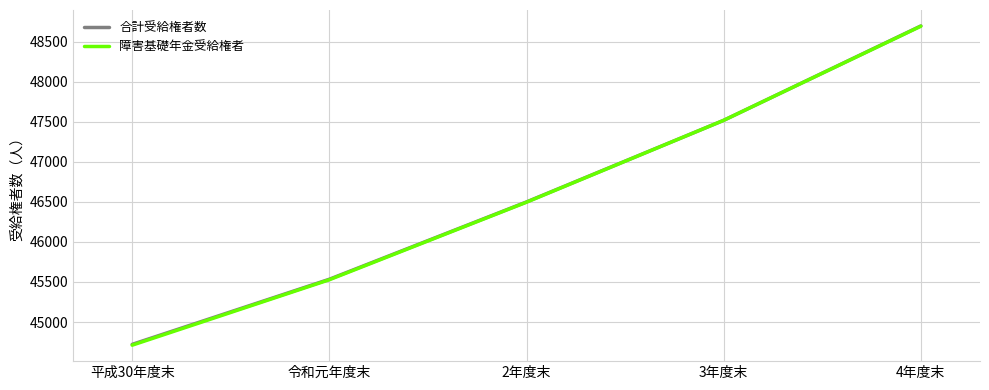

The value of 合計受給権者数 at 平成30年度末 is 11599. True or false?

False